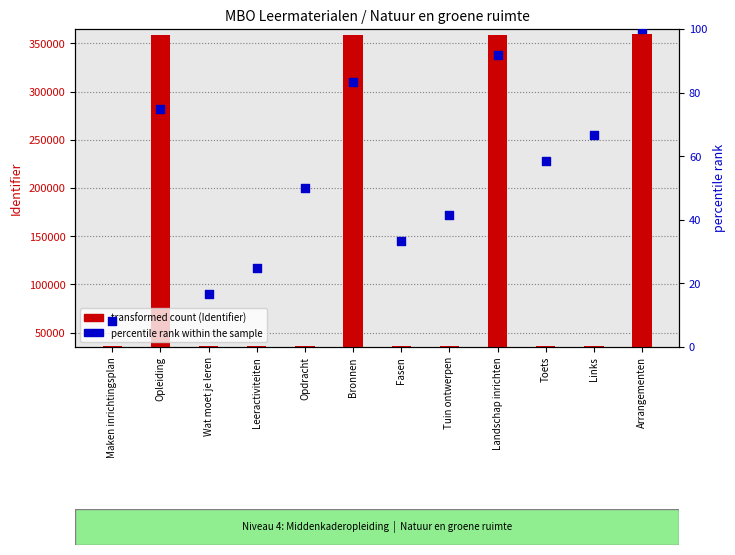

Which series reaches the maximum Y coordinate?

Identifier (transformed count)